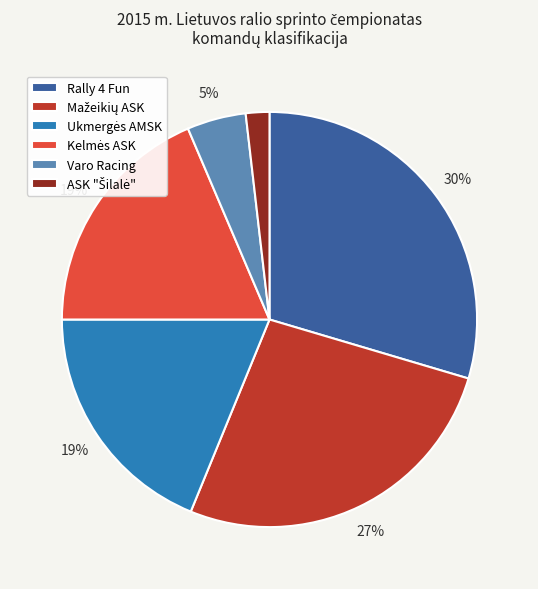

The Rally 4 Fun slice represents 30% of the pie. True or false?

True